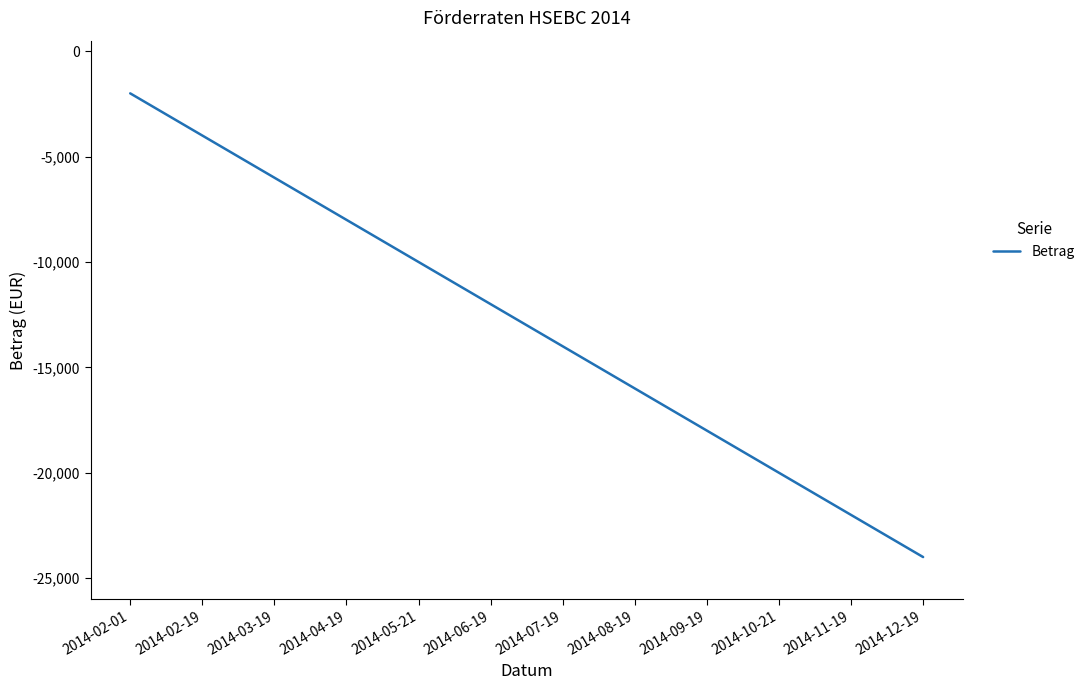

What is the sum of the values at 2014-08-19 and 2014-07-19?

-30000